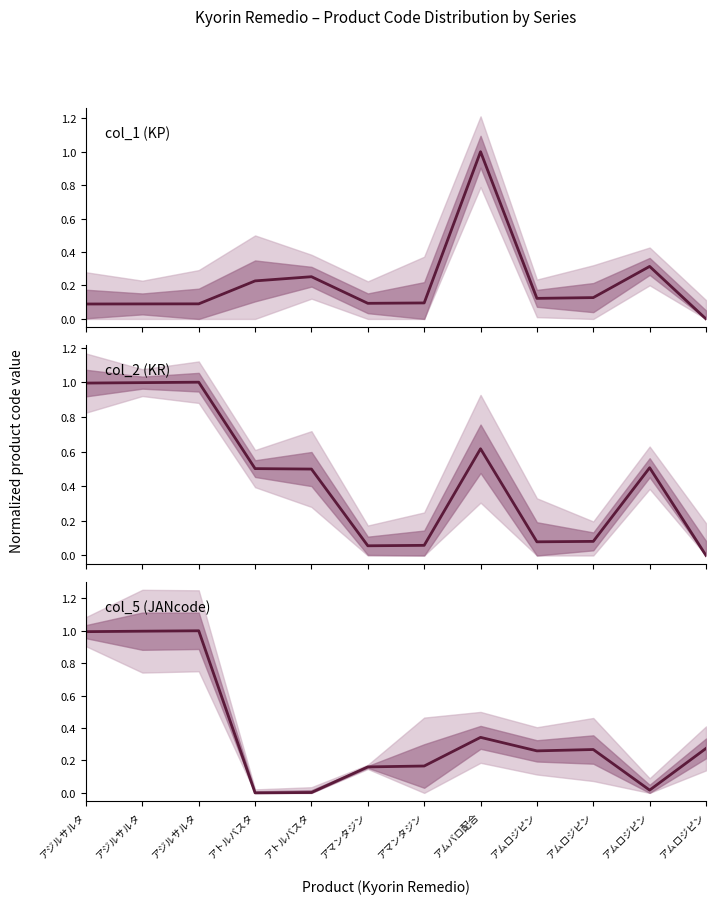

Which category has the lowest value in the col_1 (KP) series?

アムロジピン